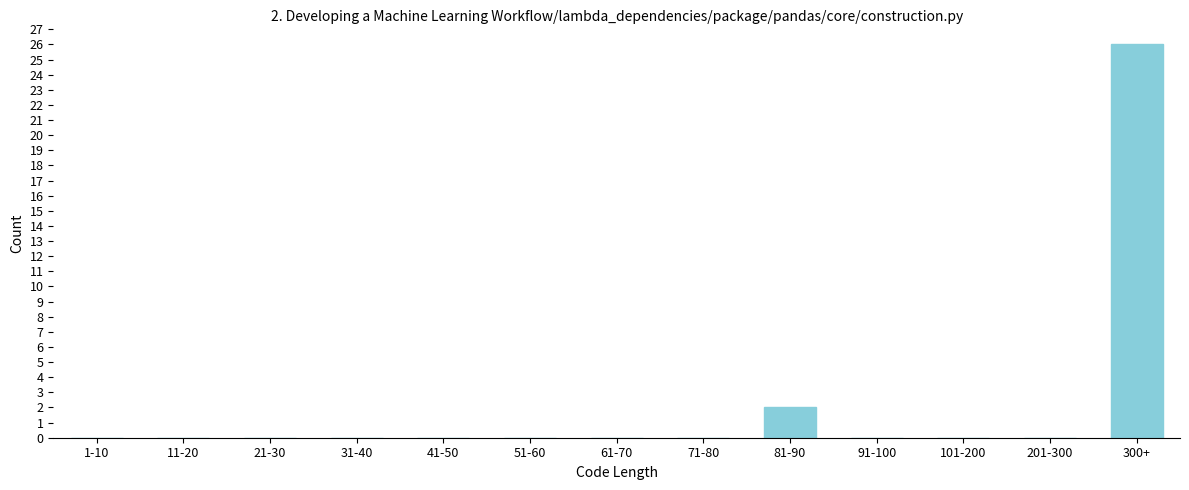

Reading right to left, what are all the values shown in this chart?

300+=26	201-300=0	101-200=0	91-100=0	81-90=2	71-80=0	61-70=0	51-60=0	41-50=0	31-40=0	21-30=0	11-20=0	1-10=0